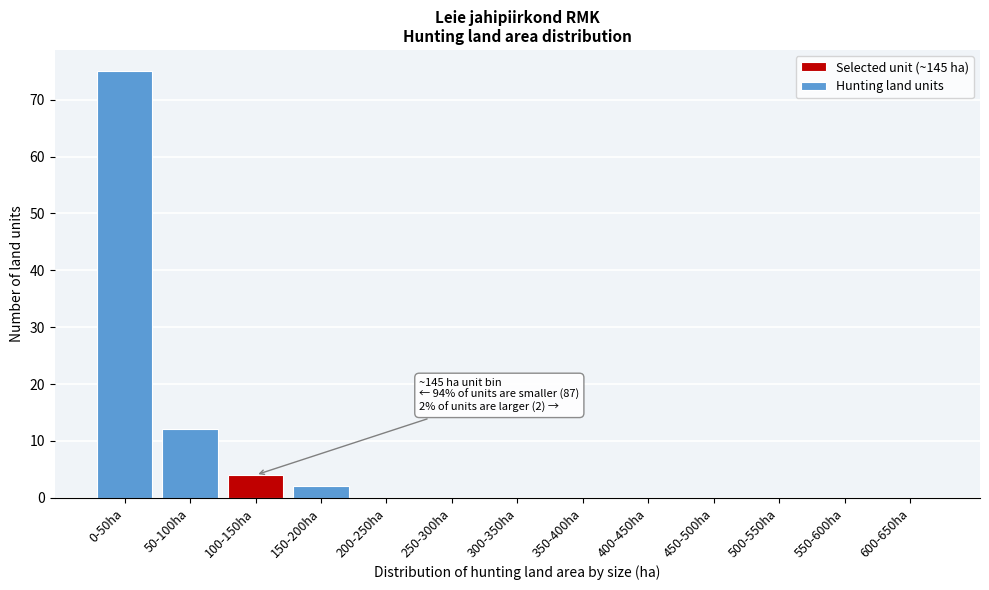

Reading left to right, what are all the values shown in this chart?

0-50ha=75	50-100ha=12	100-150ha=4	150-200ha=2	200-250ha=0	250-300ha=0	300-350ha=0	350-400ha=0	400-450ha=0	450-500ha=0	500-550ha=0	550-600ha=0	600-650ha=0